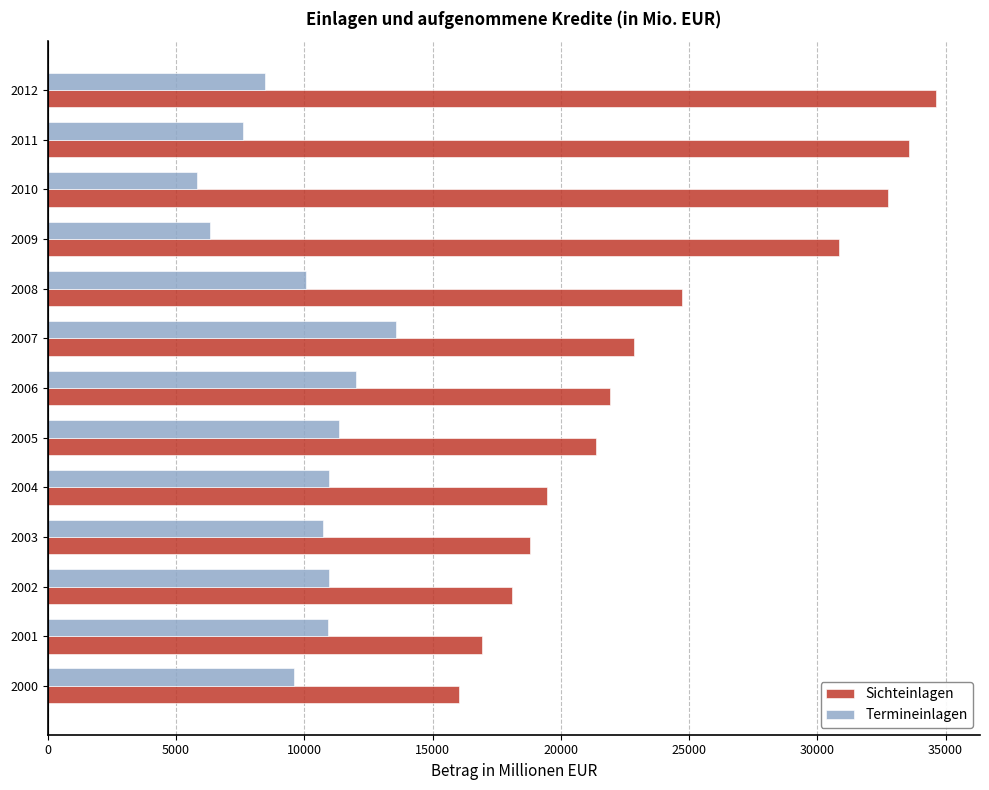

What is the spread (max minus min) of values at 2007?

9258